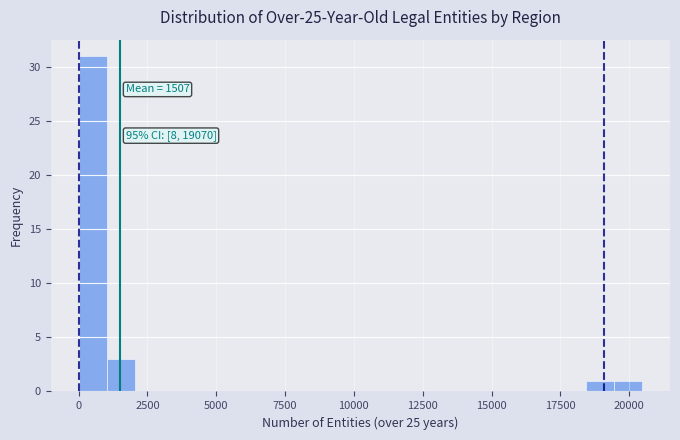

Around what value on the x-axis is the tallest bar? Give the approximate position of its centre, as read against the axis.

500